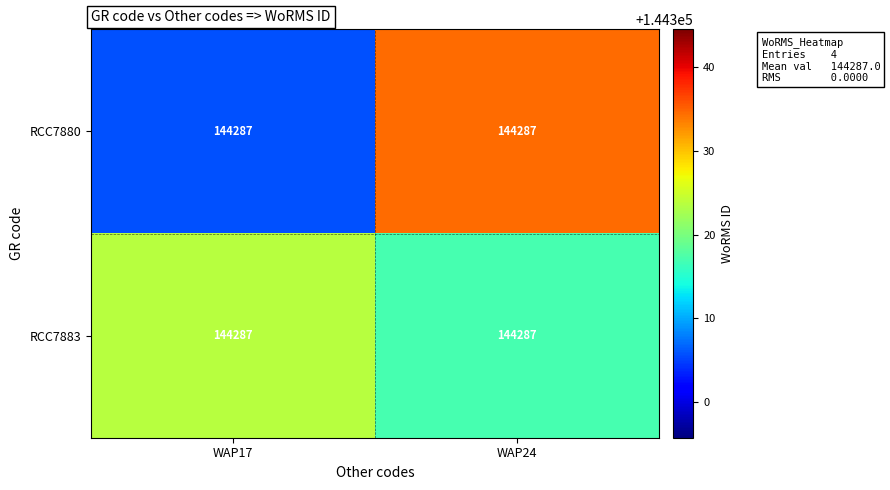

Rank the series at WAP17 from highest to lowest value.

RCC7883, RCC7880